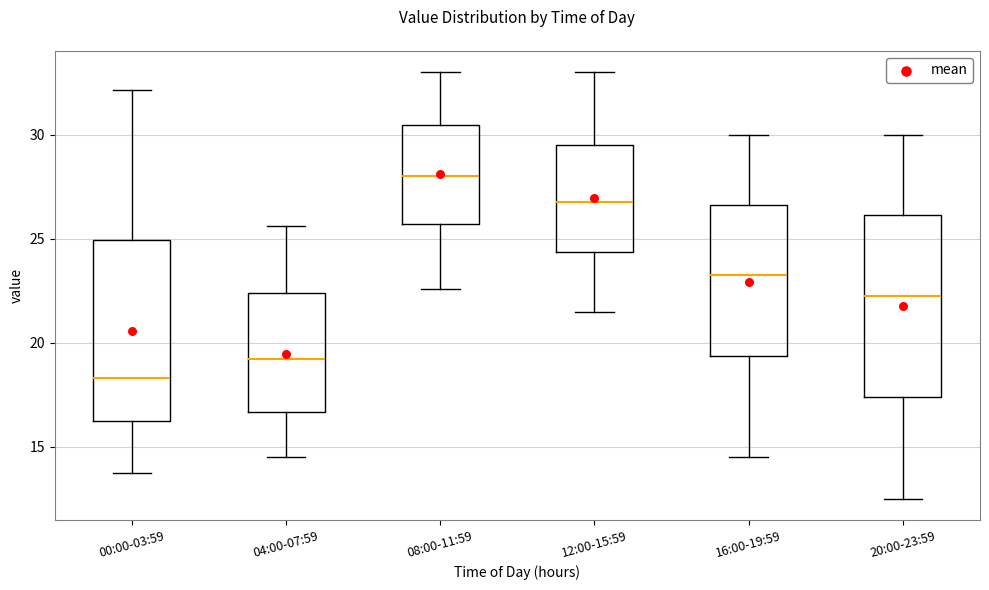

Which box's median line is the highest?

08:00-11:59